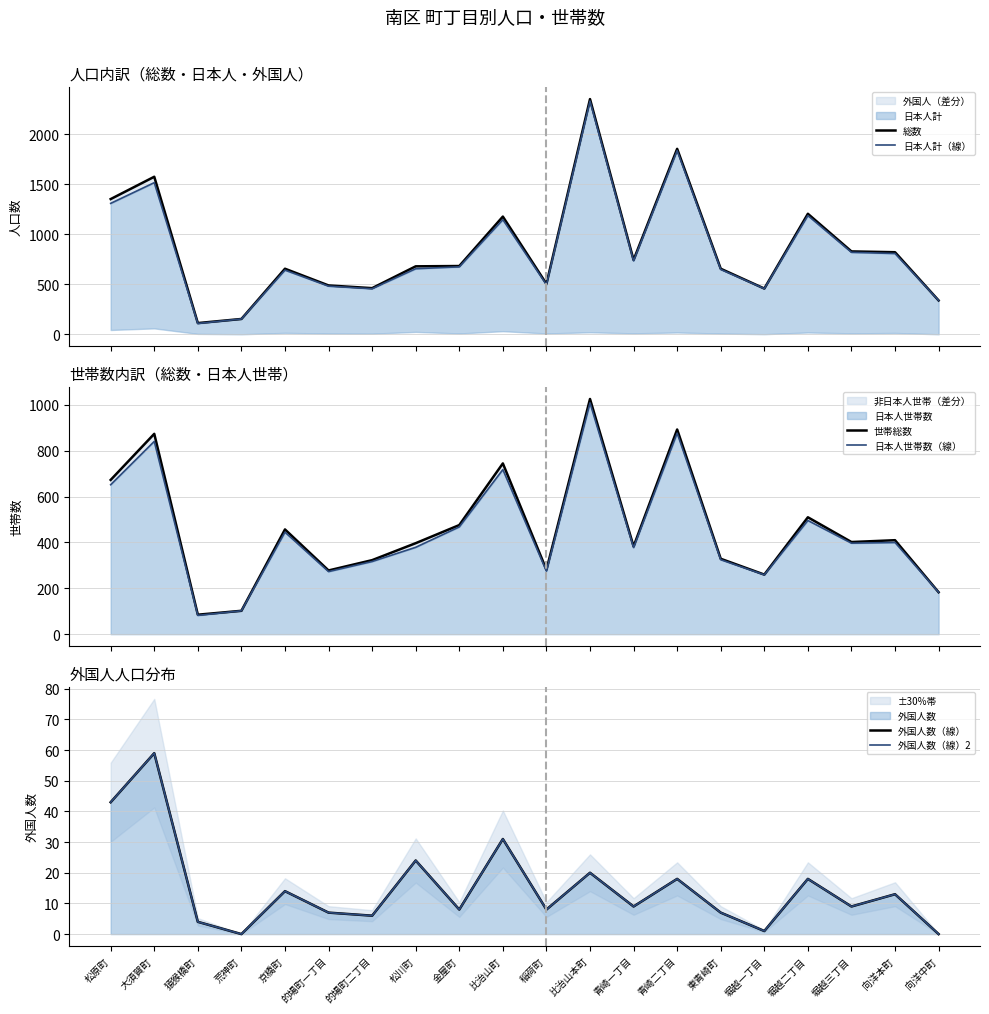

True or false: 日本人世帯数（線） has more than 1 points higher than both neighbors.

True